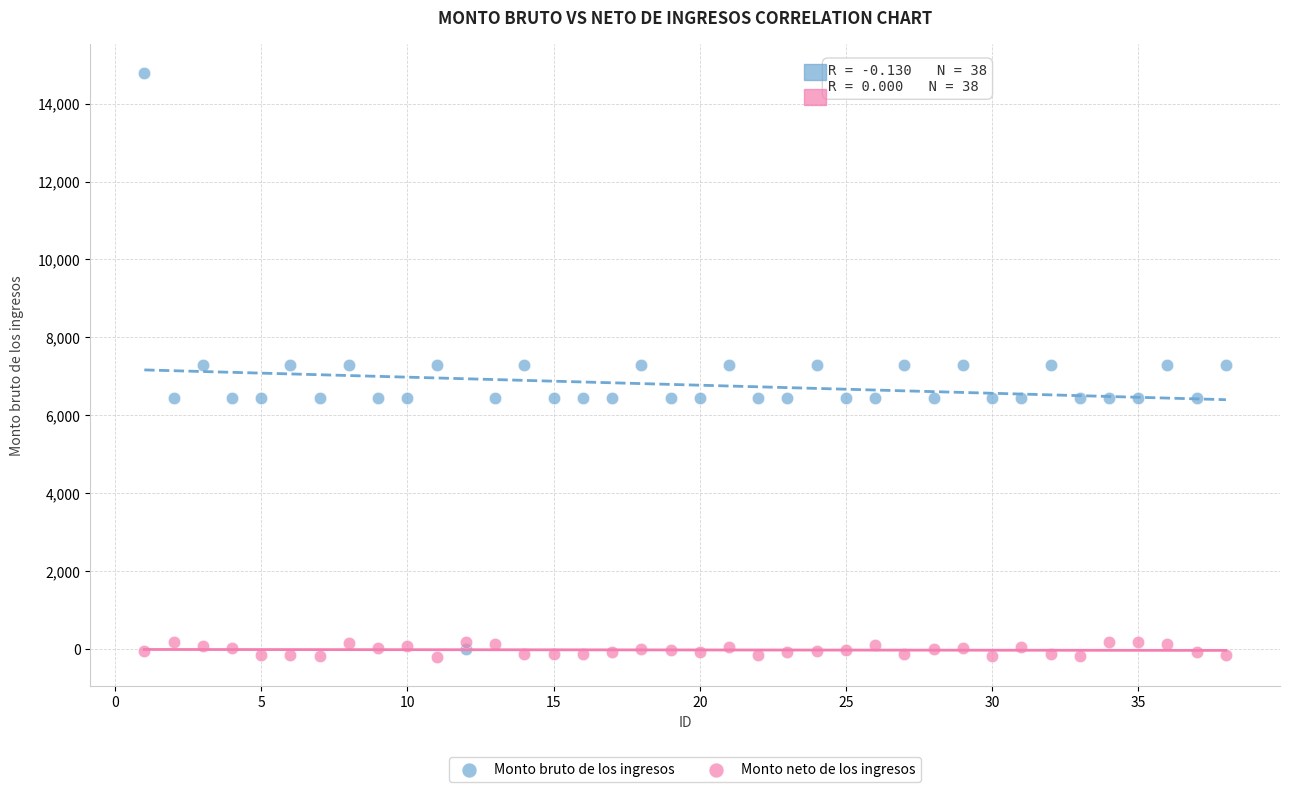

Which series contains the highest Y value?

Monto bruto de los ingresos